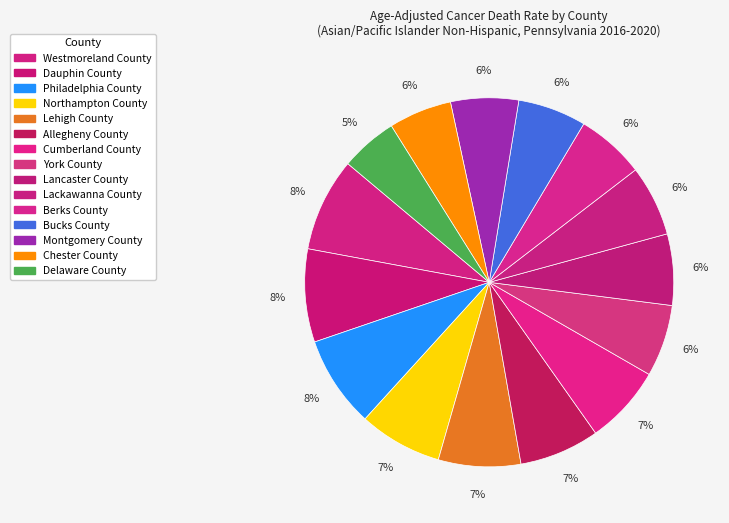

Count the number of slices in the pie.

15